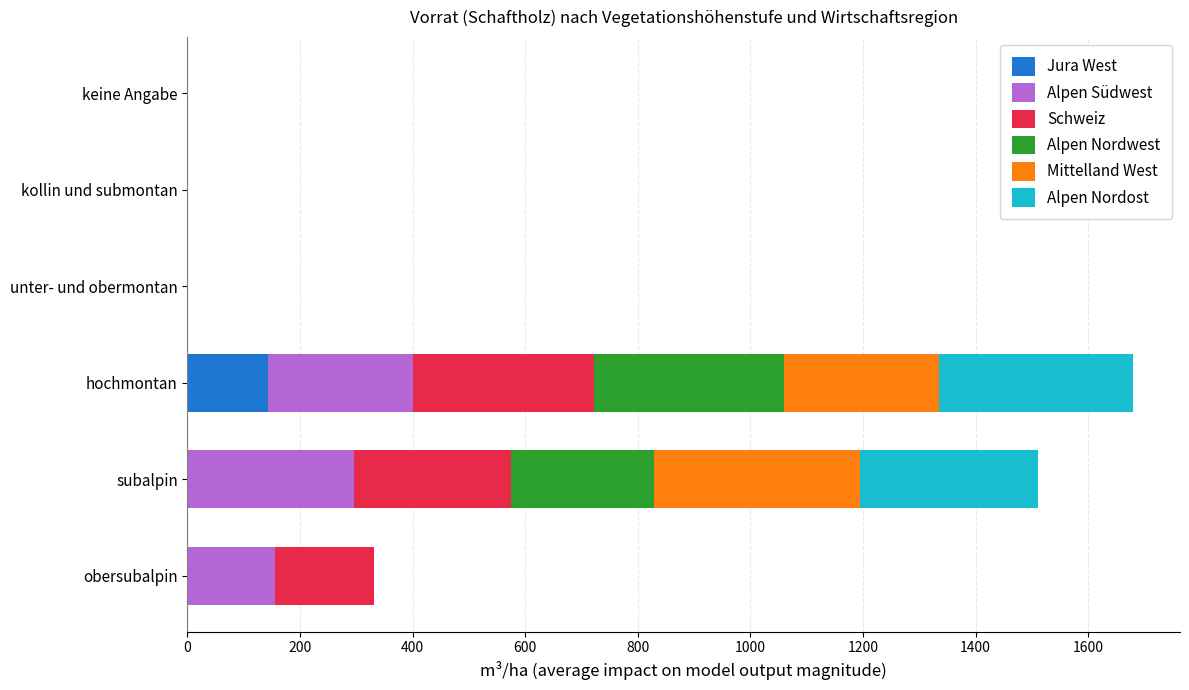

True or false: Jura West has a value of 0.0 at obersubalpin.

True